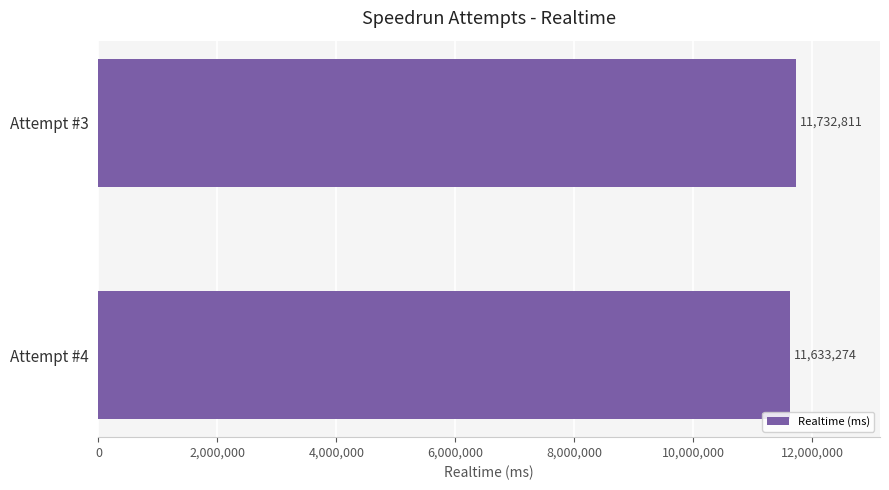

What is the difference between the values at Attempt #4 and Attempt #3?

99537